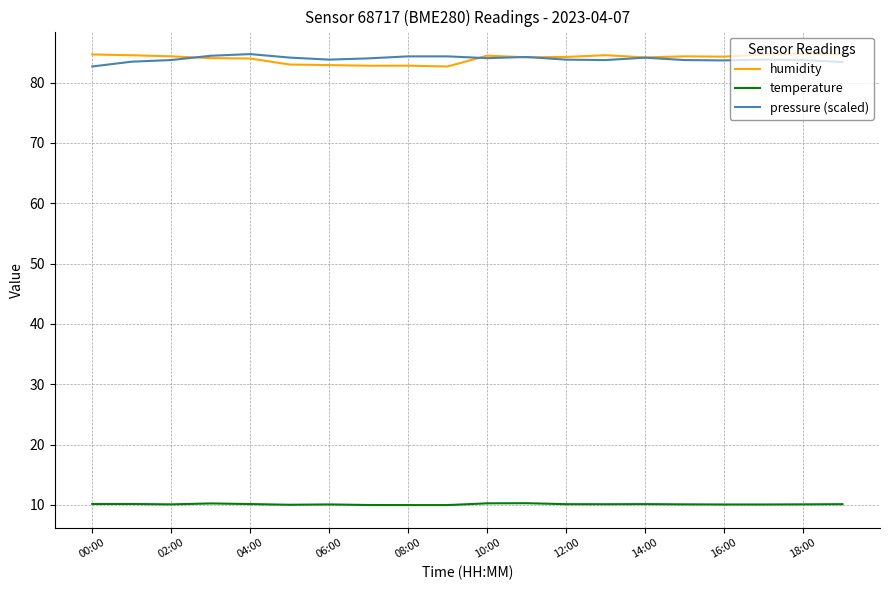

True or false: pressure (scaled) and temperature intersect in this chart.

False